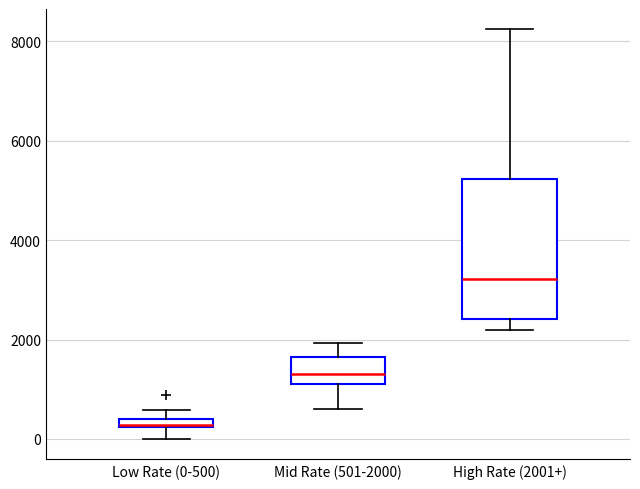

Comparing the boxes themselves (not the whiskers), which one is the tallest?

High Rate (2001+)